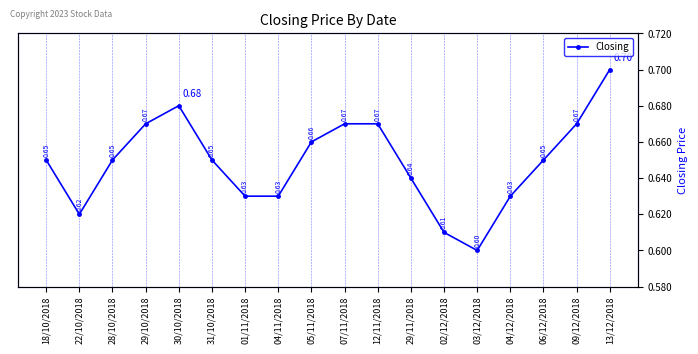

Reading left to right, extract all data points from this chart.

0.7	0.6	0.7	0.7	0.7	0.7	0.6	0.6	0.7	0.7	0.7	0.6	0.6	0.6	0.6	0.7	0.7	0.7